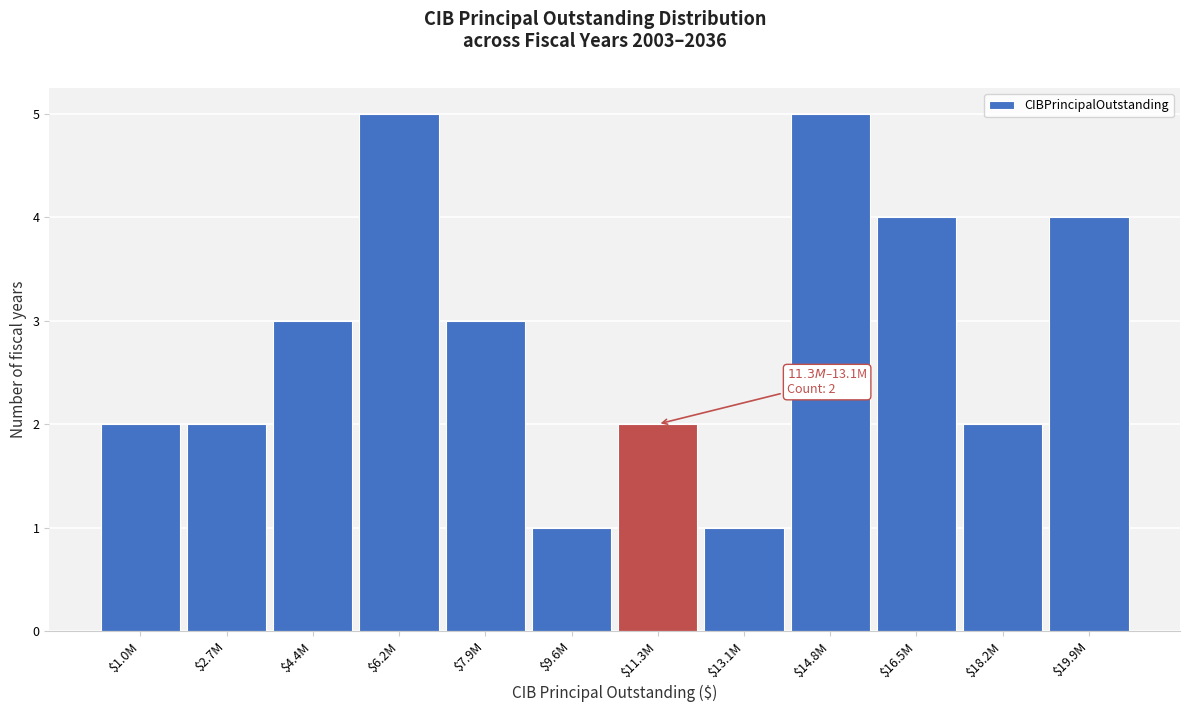

Reading left to right, list all the values displayed in this chart.

2	2	3	5	3	1	2	1	5	4	2	4